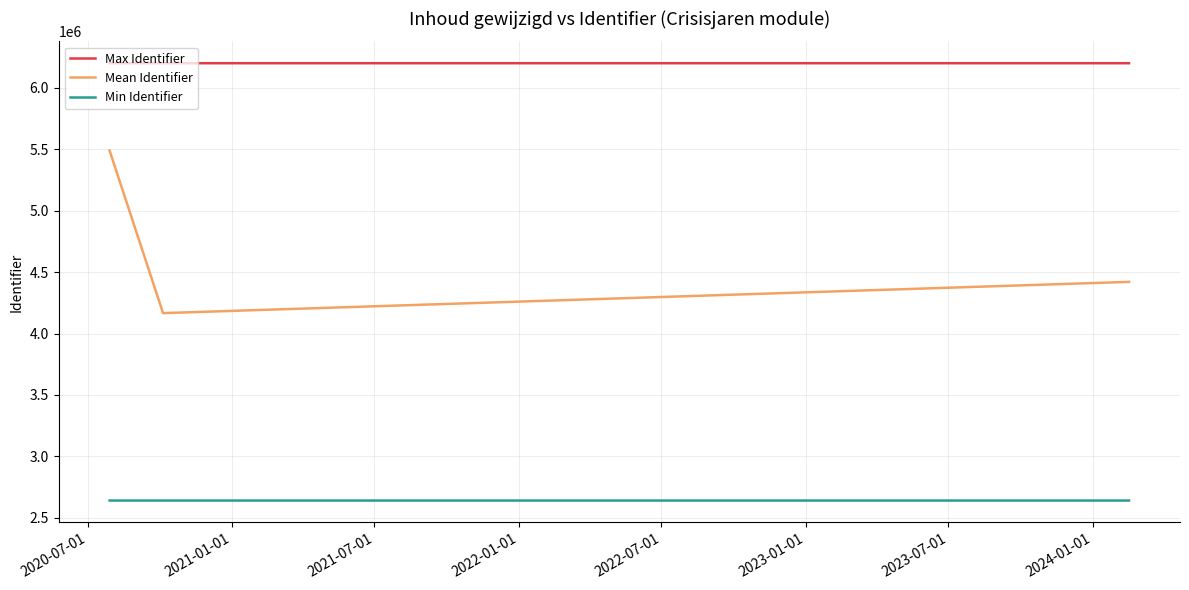

What is the maximum value for Max Identifier?

6200555